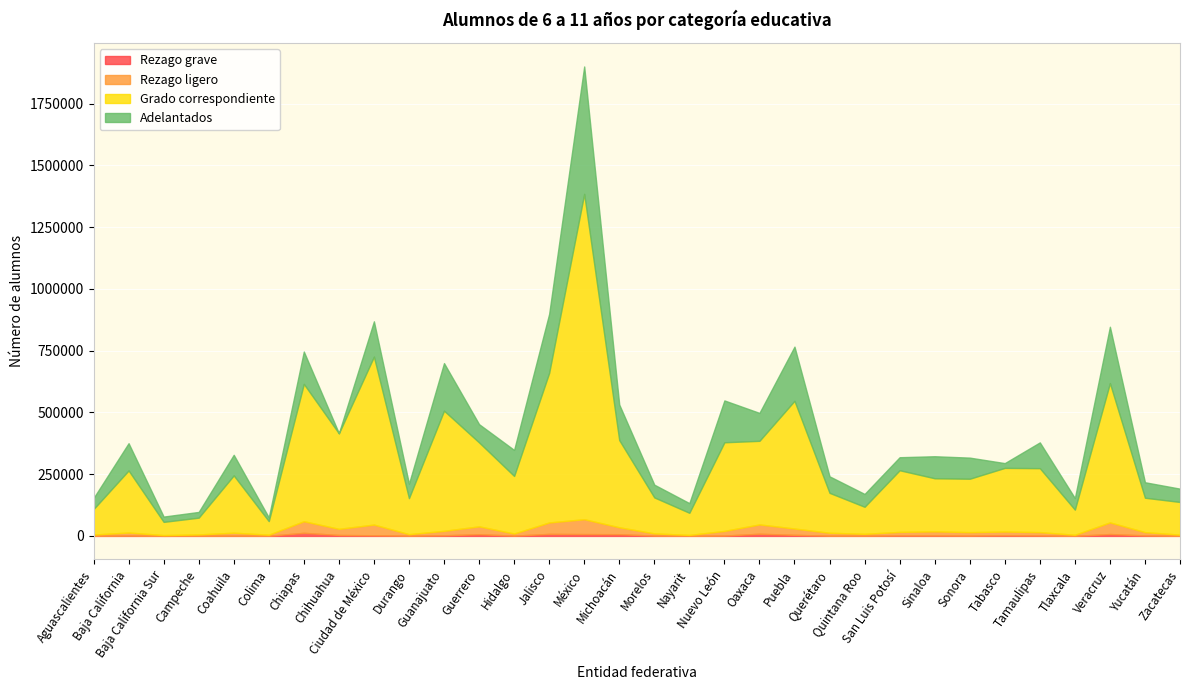

After their last crossing, which series has the higher values: Adelantados or Rezago ligero?

Adelantados